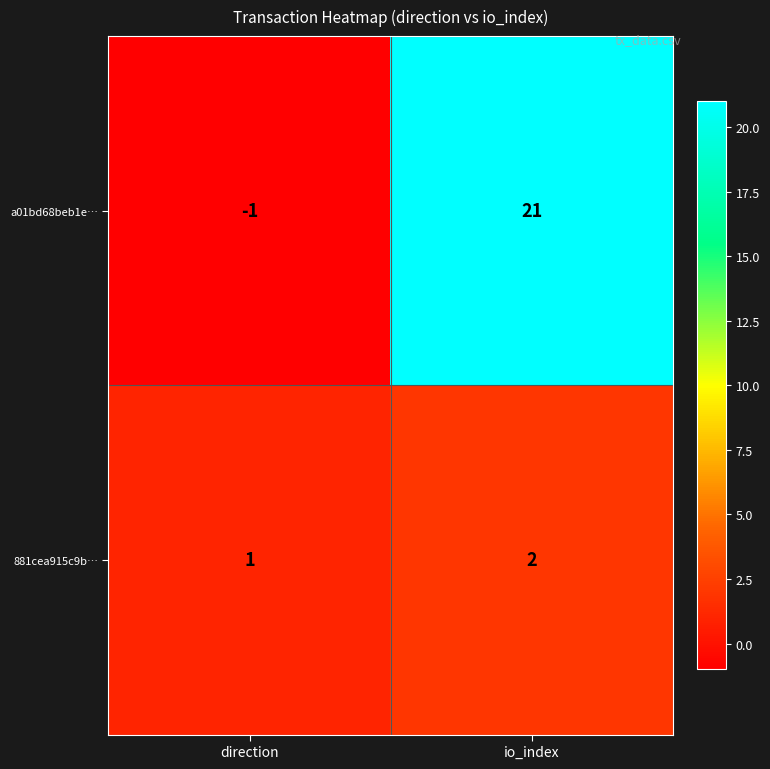

The value of a01bd68beb1e… at io_index is 12. True or false?

False